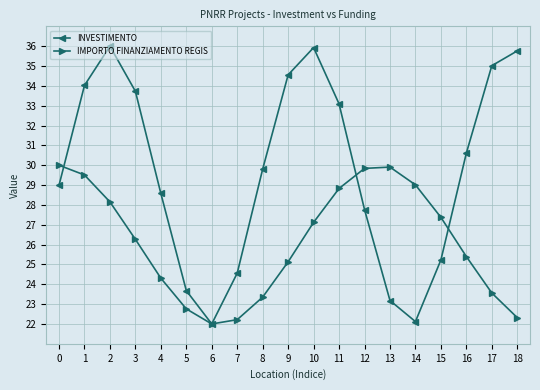

The IMPORTO FINANZIAMENTO REGIS series shows 23.4 at 8. True or false?

True